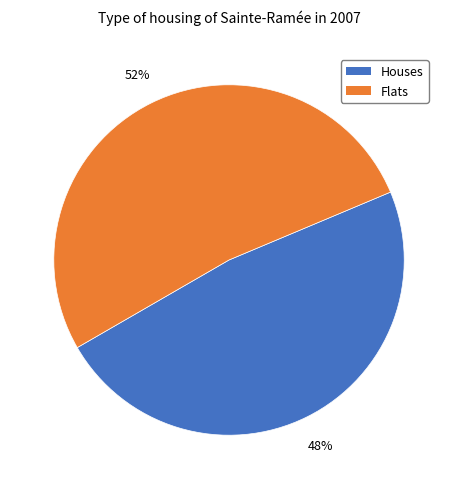

To the nearest percent, what is the average slice percentage?

50%